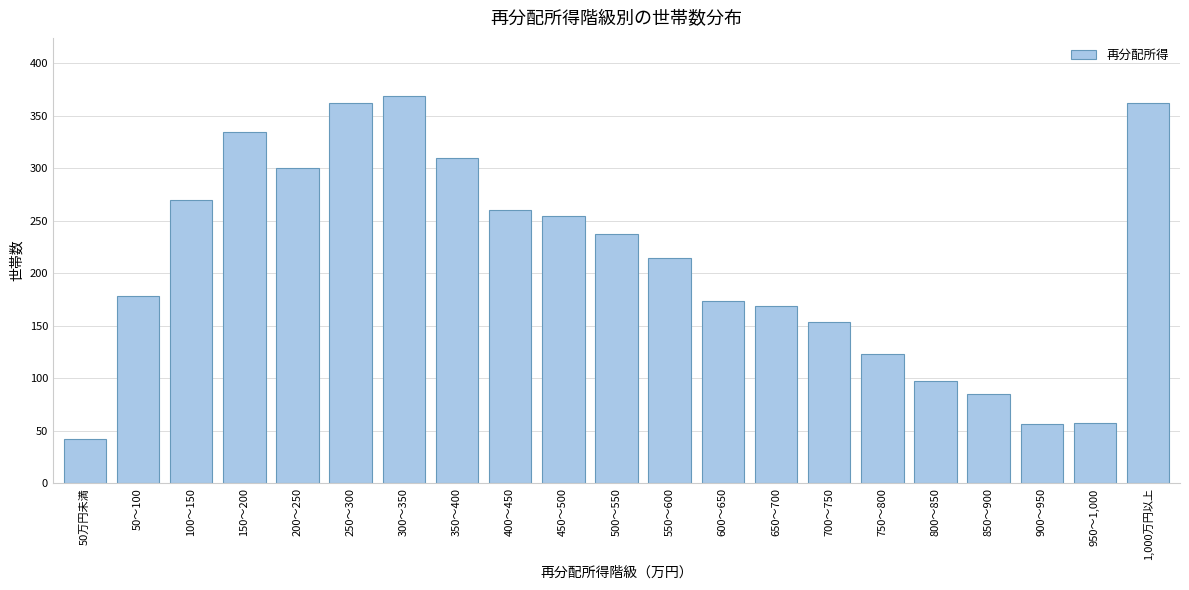

True or false: the data shows 174 at 600～650.

True